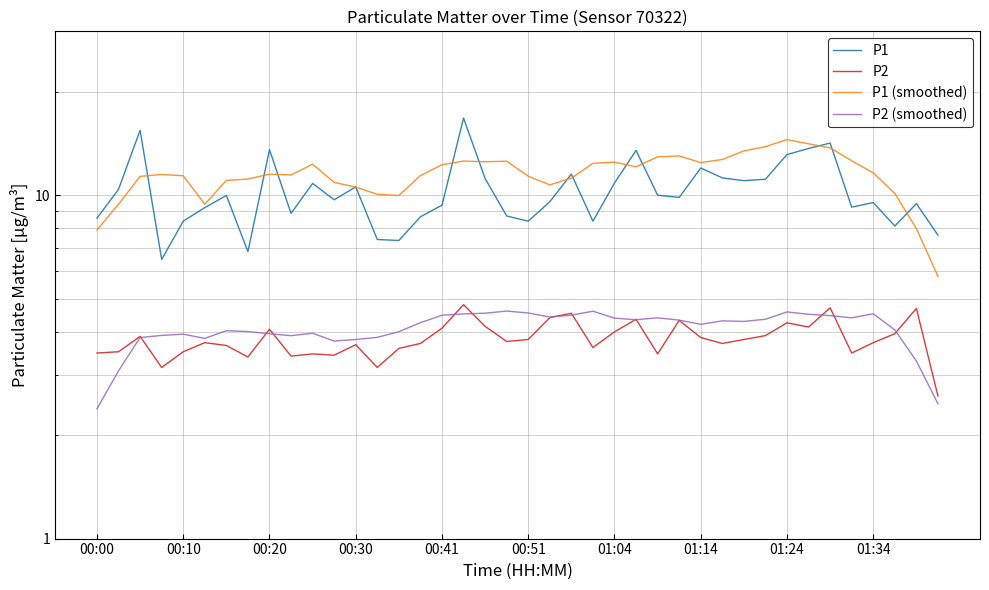

Reading left to right, extract all data points from this chart.

P1: 8.6	10.4	15.4	6.5	8.4	9.2	10.0	6.8	13.6	8.8	10.8	9.7	10.6	7.4	7.4	8.7	9.3	16.8	11.2	8.7	8.4	9.6	11.5	8.4	10.8	13.5	10.0	9.8	12.0	11.2	11.0	11.1	13.1	13.7	14.2	9.2	9.5	8.1	9.4	7.7
P2: 3.5	3.5	3.9	3.1	3.5	3.7	3.6	3.4	4.1	3.4	3.5	3.4	3.7	3.1	3.6	3.7	4.1	4.8	4.2	3.8	3.8	4.4	4.5	3.6	4.0	4.3	3.5	4.3	3.9	3.7	3.8	3.9	4.2	4.1	4.7	3.5	3.7	4.0	4.7	2.6
P1 (smoothed): 7.9	9.4	11.3	11.5	11.4	9.4	11.0	11.1	11.5	11.5	12.3	10.9	10.6	10.1	10.0	11.4	12.3	12.6	12.5	12.6	11.4	10.7	11.2	12.4	12.5	12.1	12.9	13.0	12.4	12.7	13.5	13.8	14.5	14.1	13.7	12.6	11.6	10.1	8.0	5.8
P2 (smoothed): 2.4	3.1	3.9	3.9	3.9	3.8	4.0	4.0	3.9	3.9	4.0	3.8	3.8	3.9	4.0	4.3	4.5	4.5	4.5	4.6	4.5	4.4	4.5	4.6	4.4	4.3	4.4	4.3	4.2	4.3	4.3	4.4	4.6	4.5	4.5	4.4	4.5	4.1	3.3	2.5